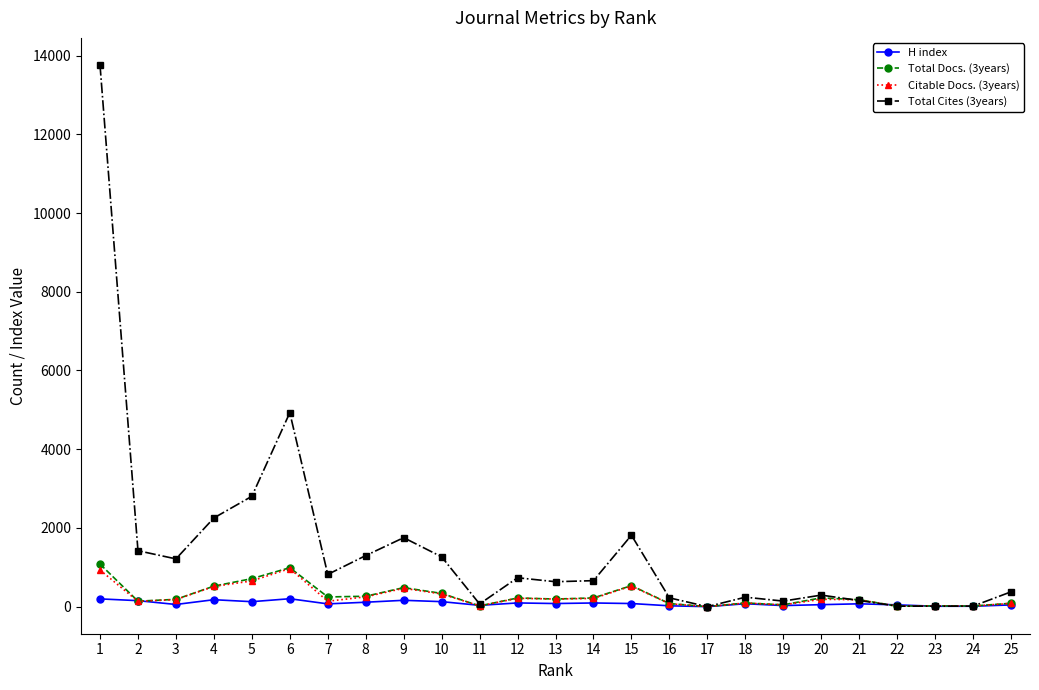

How many series are shown in this chart?

4